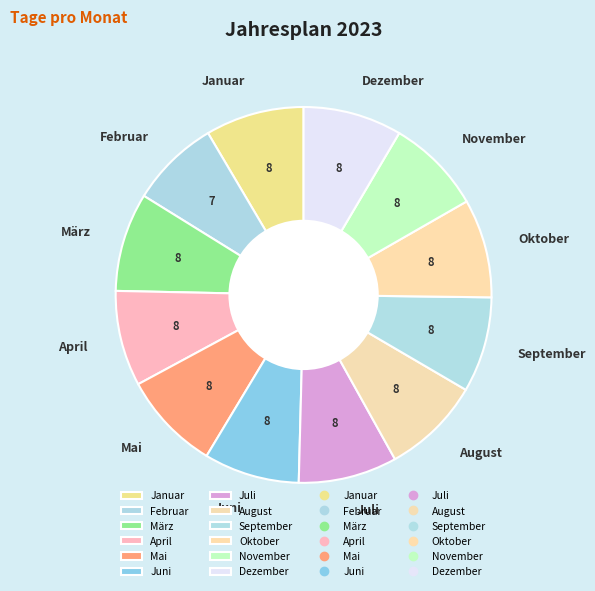

What is the ratio of the value at Mai to the value at August?

1.0